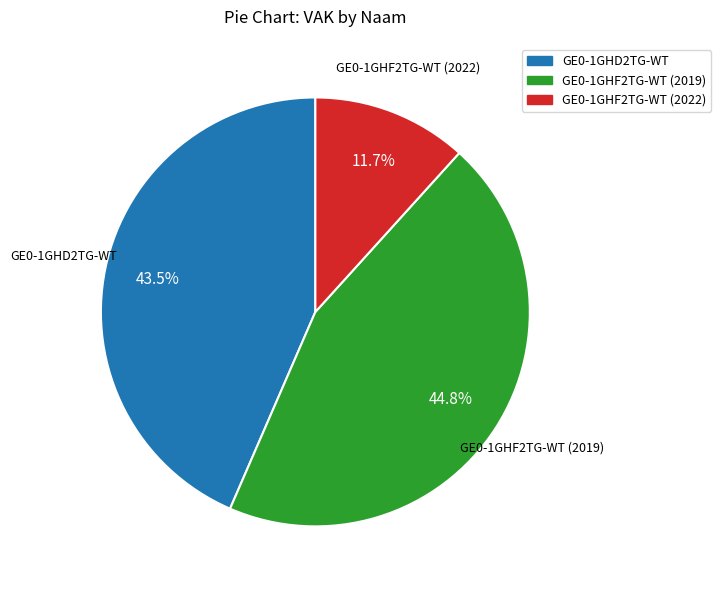

How many slices are in this pie chart?

3